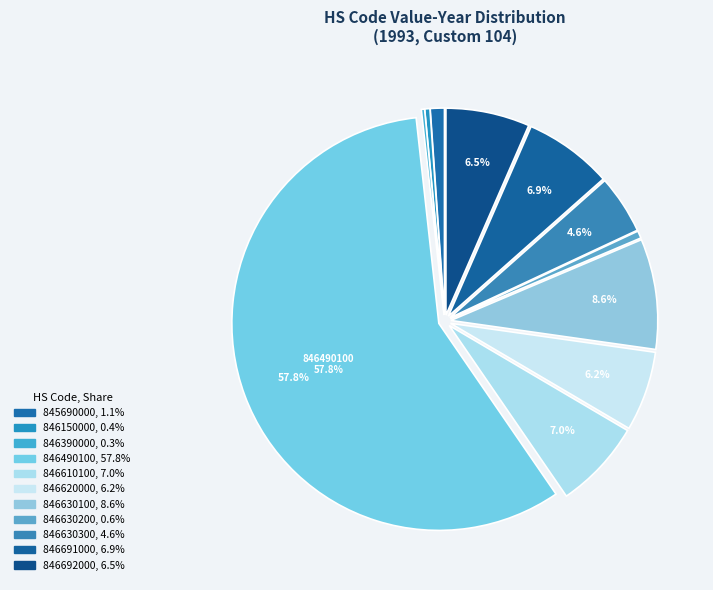

To the nearest percent, what is the difference between the largest and smallest slice percentages?

58%